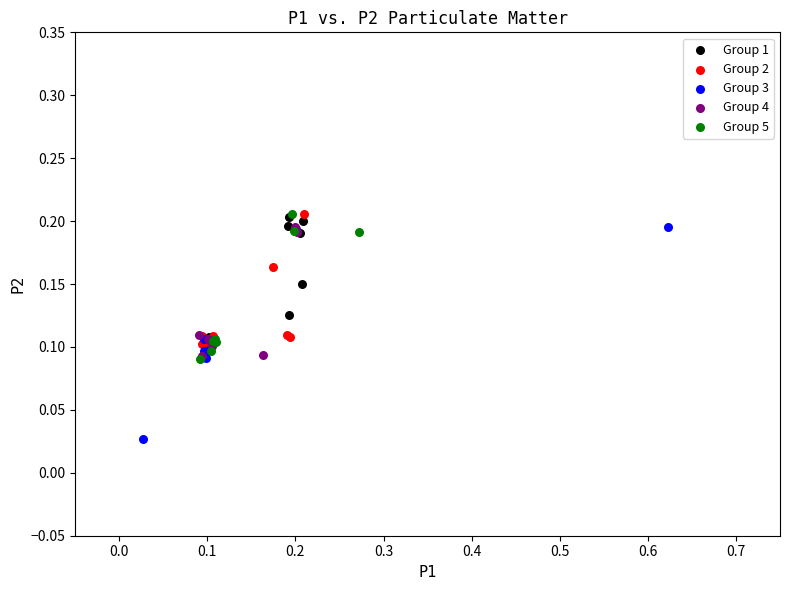

What are all the series names shown in the legend?

Group 1, Group 2, Group 3, Group 4, Group 5